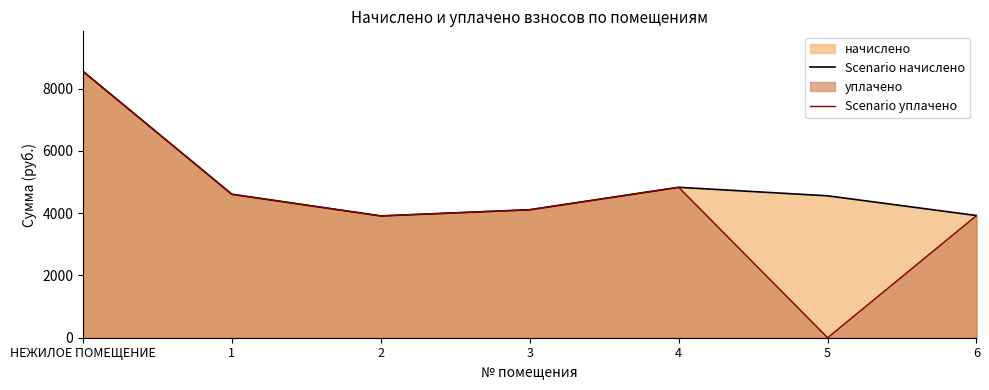

Does the chart display data point markers on the line(s)?

No